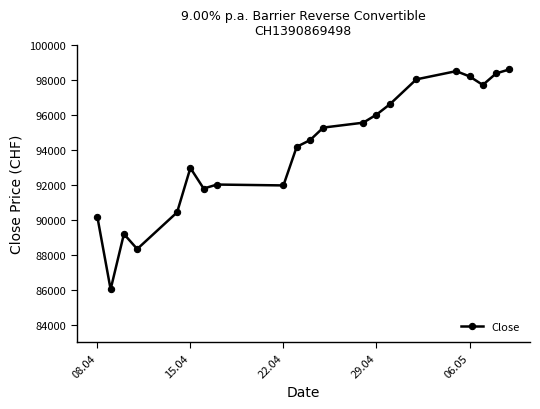

What is the value of the 5th point from the left?

90430